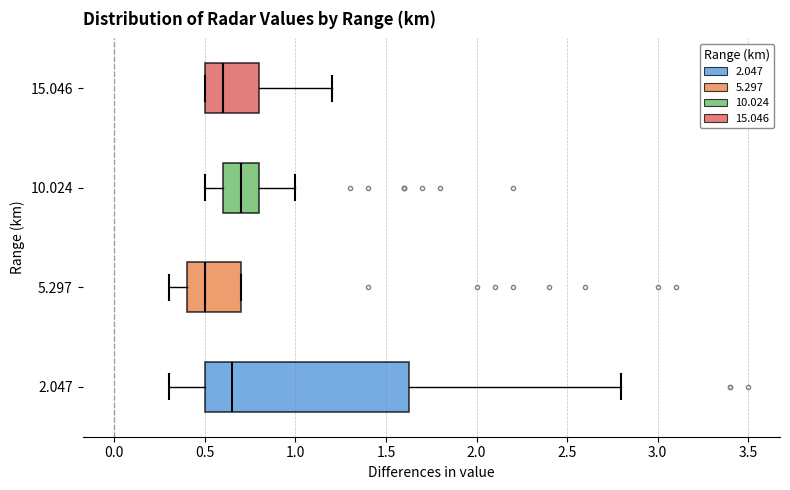

Where is the right edge of the box at y = 2.047 on the x-axis? The values are not printed on the chart, so give them approximately, as read against the axis.

1.65